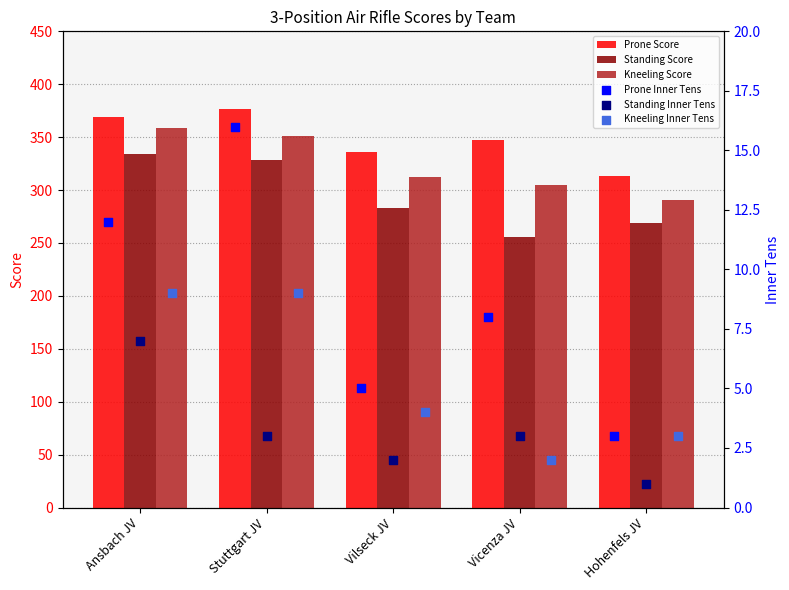

Which series has the largest total across all categories?

Prone Score